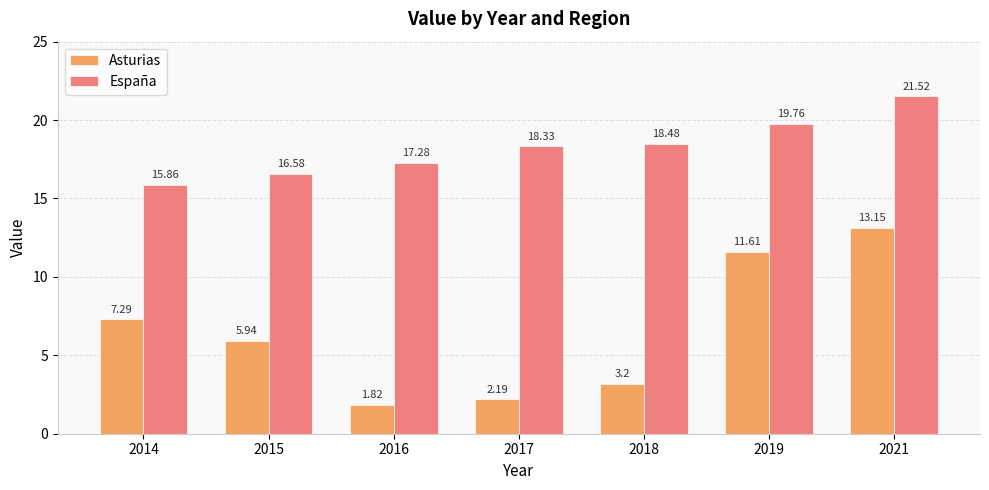

At which label does España reach its minimum?

2014